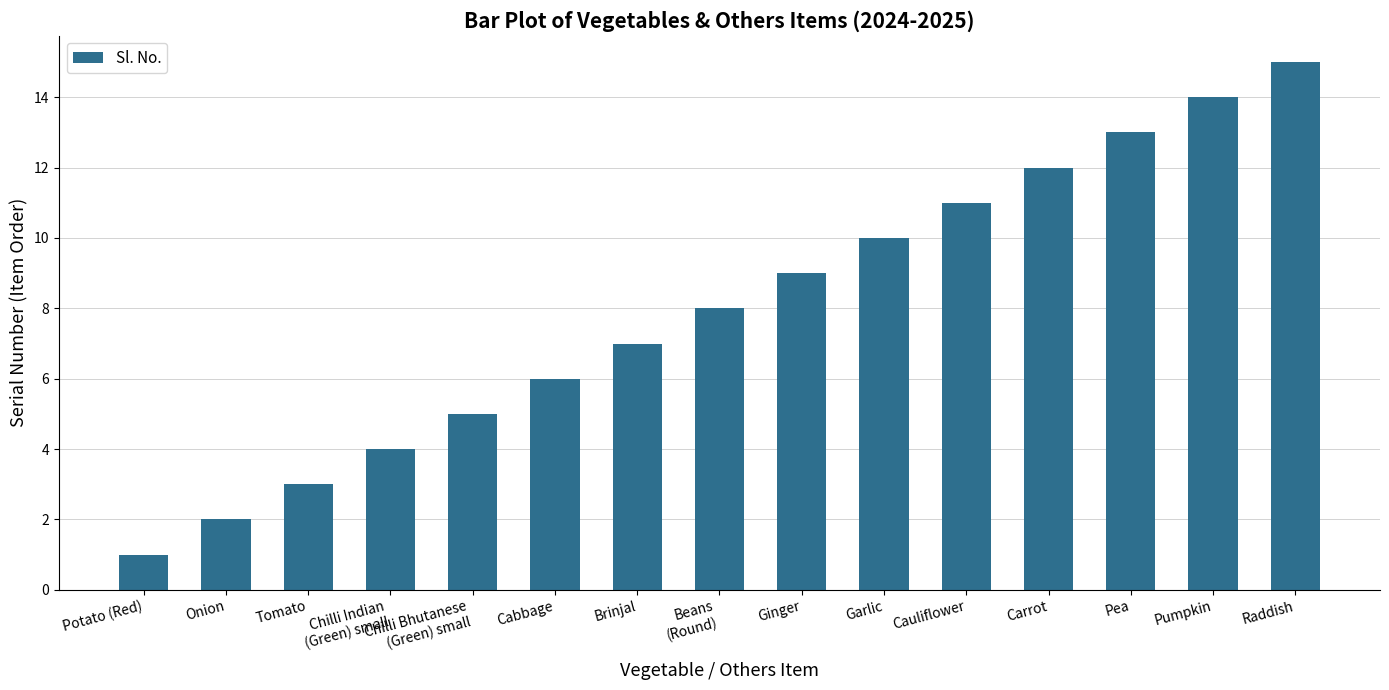

How many bars are there in total?

15